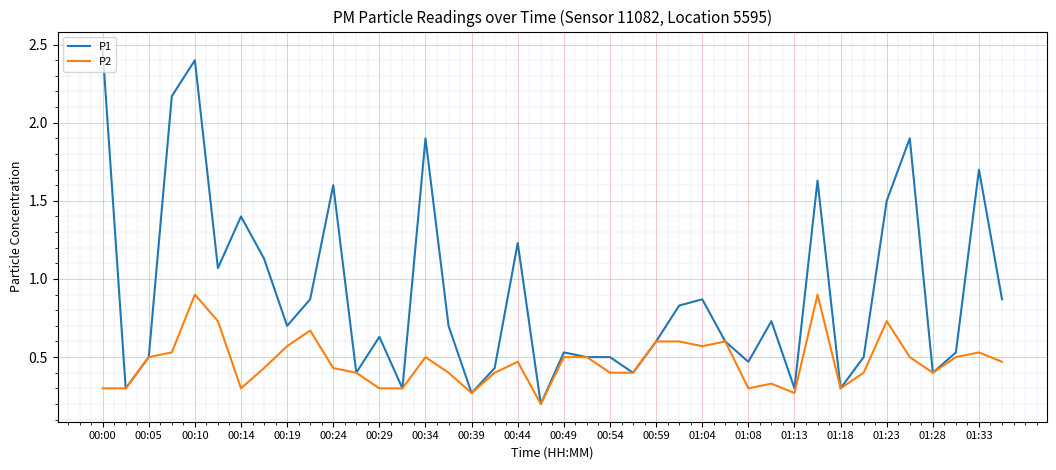

Which series has the widest spread of values?

P1